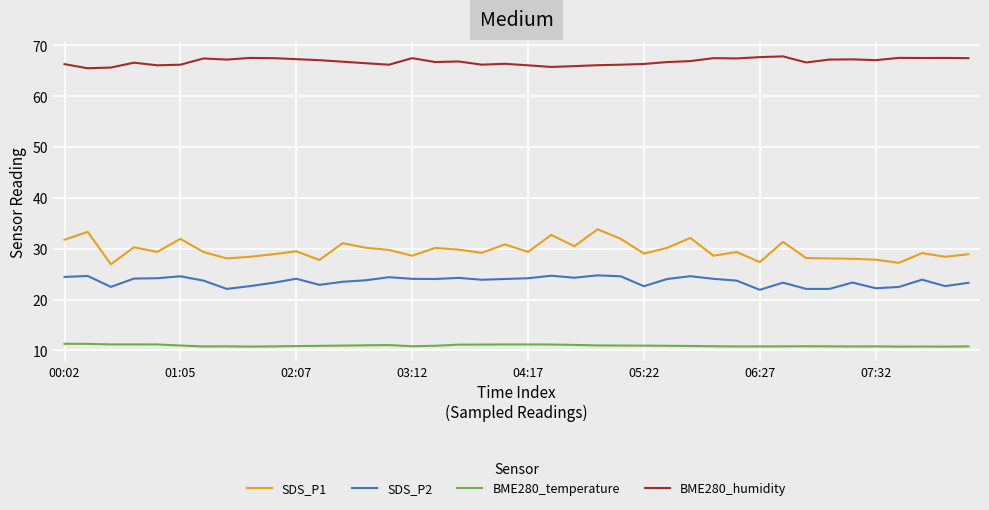

Which series has the largest total across all categories?

BME280_humidity